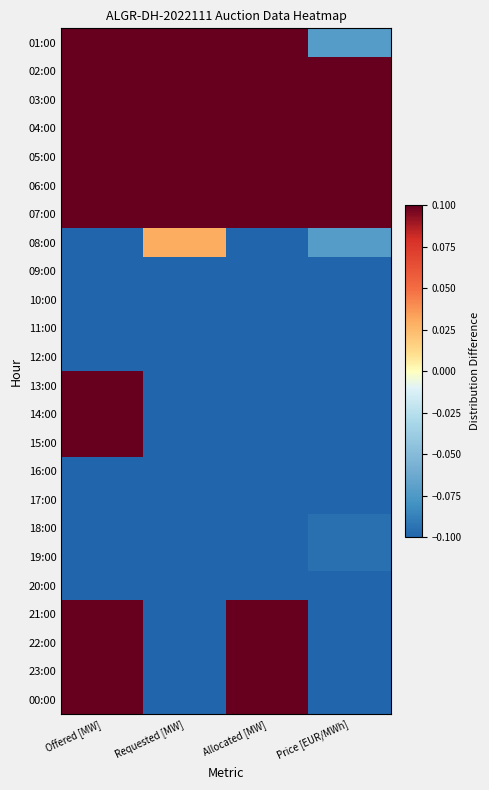

At how many categories does at least one series exceed 0?

4